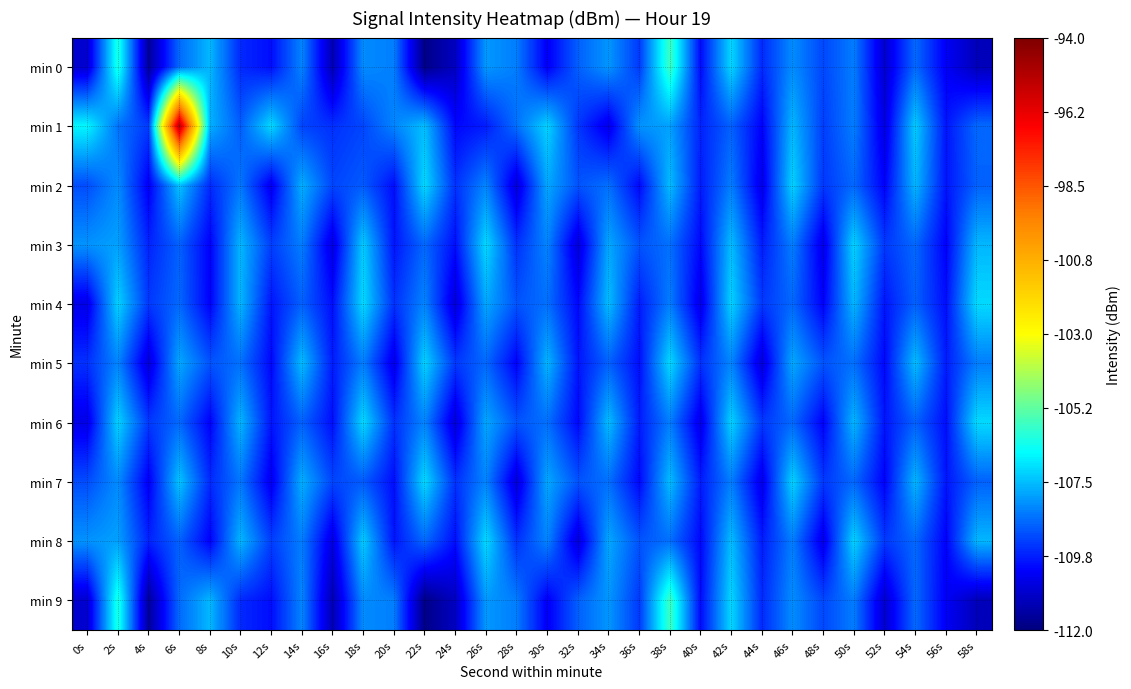

Reading right to left, list all the values displayed in this chart.

min 0: 58s=-111.1	56s=-110.3	54s=-108.7	52s=-110.8	50s=-108.4	48s=-109.2	46s=-108.2	44s=-109.6	42s=-107.1	40s=-110.0	38s=-105.7	36s=-109.4	34s=-108.0	32s=-108.8	30s=-110.3	28s=-108.4	26s=-108.0	24s=-111.0	22s=-111.8	20s=-108.4	18s=-108.2	16s=-111.2	14s=-108.3	12s=-110.0	10s=-109.6	8s=-107.6	6s=-108.7	4s=-111.6	2s=-106.2	0s=-110.8
min 1: 58s=-108.7	56s=-109.9	54s=-107.3	52s=-110.6	50s=-108.4	48s=-109.3	46s=-107.6	44s=-110.2	42s=-108.8	40s=-109.7	38s=-107.9	36s=-108.1	34s=-110.5	32s=-109.4	30s=-107.2	28s=-108.6	26s=-109.8	24s=-110.1	22s=-107.5	20s=-108.3	18s=-109.2	16s=-109.5	14s=-109.2	12s=-107.1	10s=-108.9	8s=-107.7	6s=-95.1	4s=-109.4	2s=-108.5	0s=-106.7
min 2: 58s=-108.8	56s=-109.9	54s=-107.6	52s=-110.2	50s=-108.7	48s=-109.4	46s=-107.2	44s=-110.5	42s=-108.4	40s=-109.8	38s=-107.5	36s=-110.1	34s=-108.6	32s=-109.0	30s=-107.8	28s=-110.7	26s=-108.3	24s=-109.5	22s=-107.1	20s=-110.0	18s=-108.9	16s=-109.2	14s=-107.7	12s=-110.4	10s=-108.5	8s=-109.6	6s=-107.4	4s=-110.3	2s=-108.2	0s=-109.1
min 3: 58s=-107.6	56s=-110.2	54s=-108.7	52s=-109.4	50s=-107.2	48s=-110.5	46s=-108.4	44s=-109.8	42s=-107.5	40s=-110.1	38s=-108.6	36s=-109.0	34s=-107.8	32s=-110.7	30s=-108.3	28s=-109.5	26s=-107.1	24s=-110.0	22s=-108.7	20s=-109.9	18s=-107.3	16s=-110.6	14s=-108.4	12s=-109.3	10s=-107.6	8s=-110.2	6s=-108.8	4s=-109.7	2s=-107.9	0s=-108.1
min 4: 58s=-107.1	56s=-110.0	54s=-108.8	52s=-109.9	50s=-107.6	48s=-110.2	46s=-108.7	44s=-109.4	42s=-107.2	40s=-110.5	38s=-108.4	36s=-109.8	34s=-107.5	32s=-110.1	30s=-108.6	28s=-109.0	26s=-107.8	24s=-110.7	22s=-108.3	20s=-109.5	18s=-107.1	16s=-110.0	14s=-108.8	12s=-109.9	10s=-107.6	8s=-110.2	6s=-108.7	4s=-109.4	2s=-107.2	0s=-110.5
min 5: 58s=-108.4	56s=-109.8	54s=-107.5	52s=-110.1	50s=-108.6	48s=-109.0	46s=-107.8	44s=-110.7	42s=-108.3	40s=-109.5	38s=-107.1	36s=-110.0	34s=-108.8	32s=-109.9	30s=-107.6	28s=-110.2	26s=-108.7	24s=-109.4	22s=-107.2	20s=-110.5	18s=-108.4	16s=-109.8	14s=-107.5	12s=-110.1	10s=-108.6	8s=-109.0	6s=-107.8	4s=-110.7	2s=-108.3	0s=-109.5
min 6: 58s=-107.1	56s=-110.0	54s=-108.8	52s=-109.9	50s=-107.6	48s=-110.2	46s=-108.7	44s=-109.4	42s=-107.2	40s=-110.5	38s=-108.4	36s=-109.8	34s=-107.5	32s=-110.1	30s=-108.6	28s=-109.0	26s=-107.8	24s=-110.7	22s=-108.3	20s=-109.5	18s=-107.1	16s=-110.0	14s=-108.8	12s=-109.9	10s=-107.6	8s=-110.2	6s=-108.7	4s=-109.4	2s=-107.2	0s=-110.5
min 7: 58s=-108.8	56s=-109.9	54s=-107.6	52s=-110.2	50s=-108.7	48s=-109.4	46s=-107.2	44s=-110.5	42s=-108.4	40s=-109.8	38s=-107.5	36s=-110.1	34s=-108.6	32s=-109.0	30s=-107.8	28s=-110.7	26s=-108.3	24s=-109.5	22s=-107.1	20s=-110.0	18s=-108.9	16s=-109.2	14s=-107.7	12s=-110.4	10s=-108.5	8s=-109.6	6s=-107.4	4s=-110.3	2s=-108.2	0s=-109.1
min 8: 58s=-107.6	56s=-110.2	54s=-108.7	52s=-109.4	50s=-107.2	48s=-110.5	46s=-108.4	44s=-109.8	42s=-107.5	40s=-110.1	38s=-108.6	36s=-109.0	34s=-107.8	32s=-110.7	30s=-108.3	28s=-109.5	26s=-107.1	24s=-110.0	22s=-108.7	20s=-109.9	18s=-107.3	16s=-110.6	14s=-108.4	12s=-109.3	10s=-107.6	8s=-110.2	6s=-108.8	4s=-109.7	2s=-107.9	0s=-108.1
min 9: 58s=-111.1	56s=-110.3	54s=-108.7	52s=-110.8	50s=-108.4	48s=-109.2	46s=-108.2	44s=-109.6	42s=-107.1	40s=-110.0	38s=-105.7	36s=-109.4	34s=-108.0	32s=-108.8	30s=-110.3	28s=-108.4	26s=-108.0	24s=-111.0	22s=-111.8	20s=-108.4	18s=-108.2	16s=-111.2	14s=-108.3	12s=-110.0	10s=-109.6	8s=-107.6	6s=-108.7	4s=-111.6	2s=-106.2	0s=-110.8